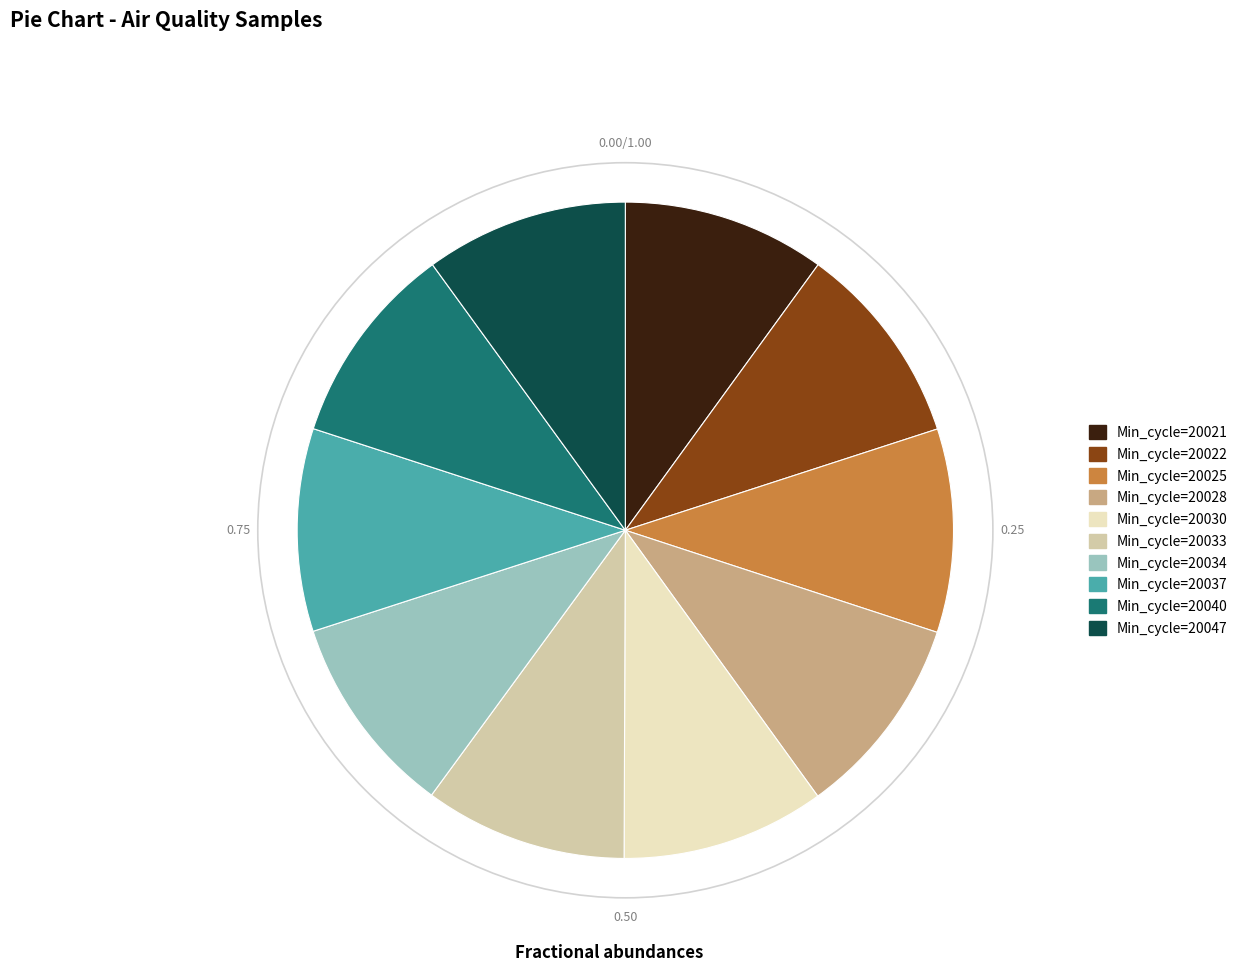

Is there a majority slice in this chart?

No